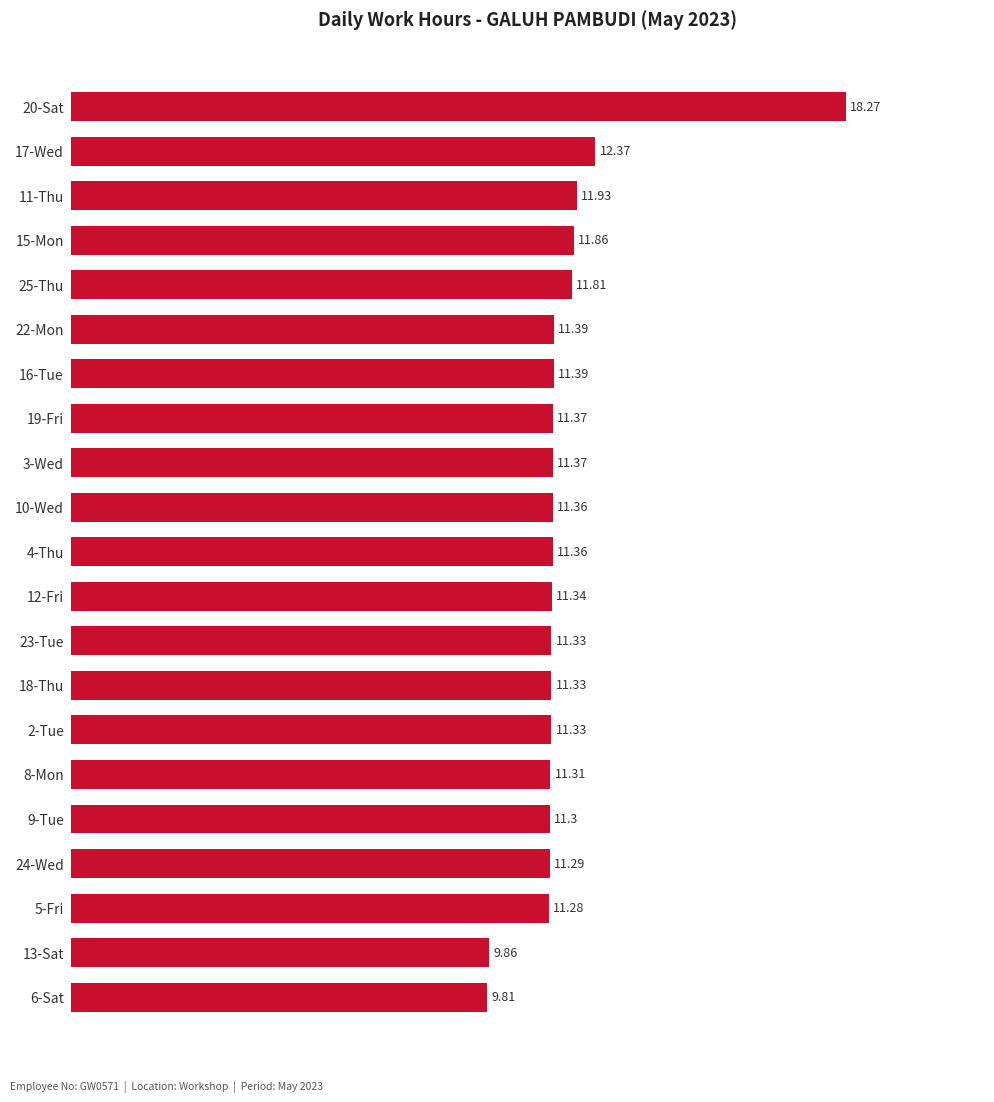

Which has a higher value, 19-Fri or 10-Wed?

19-Fri